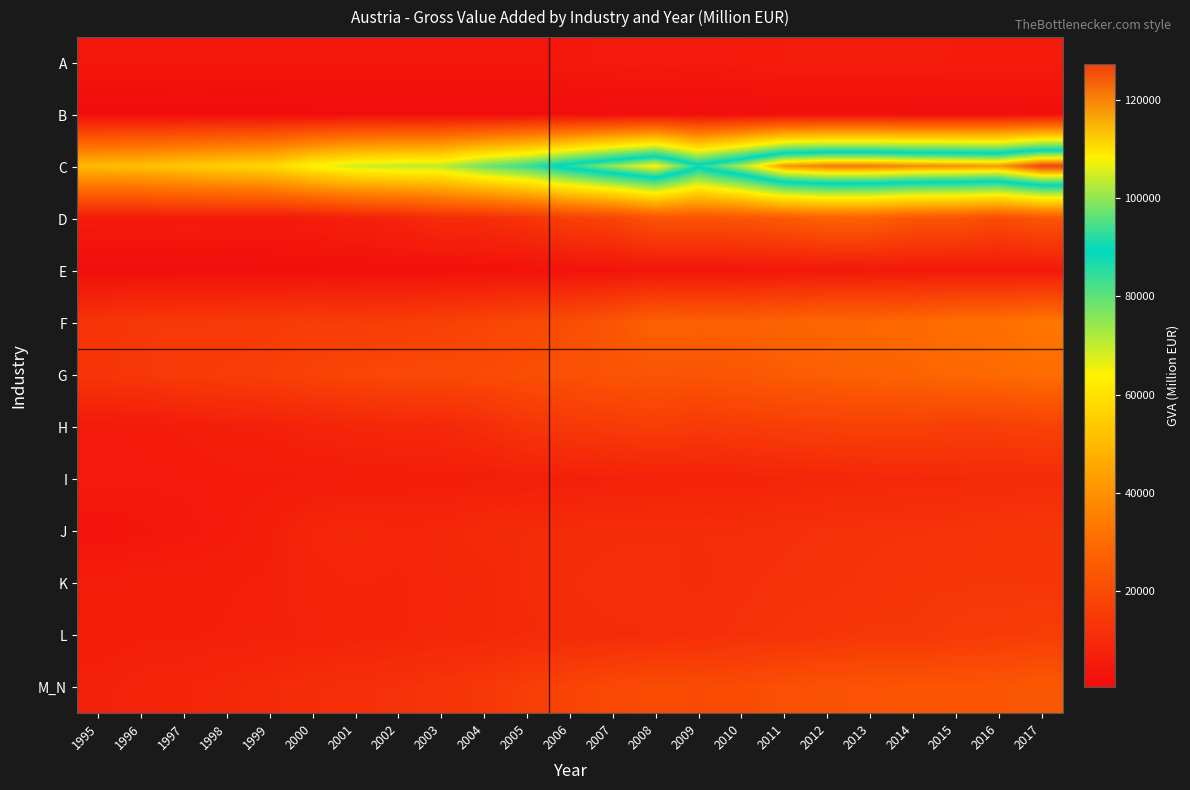

List the series in order of their peak value, lowest first.

B, E, A, I, J, K, L, H, M_N, D, G, F, C